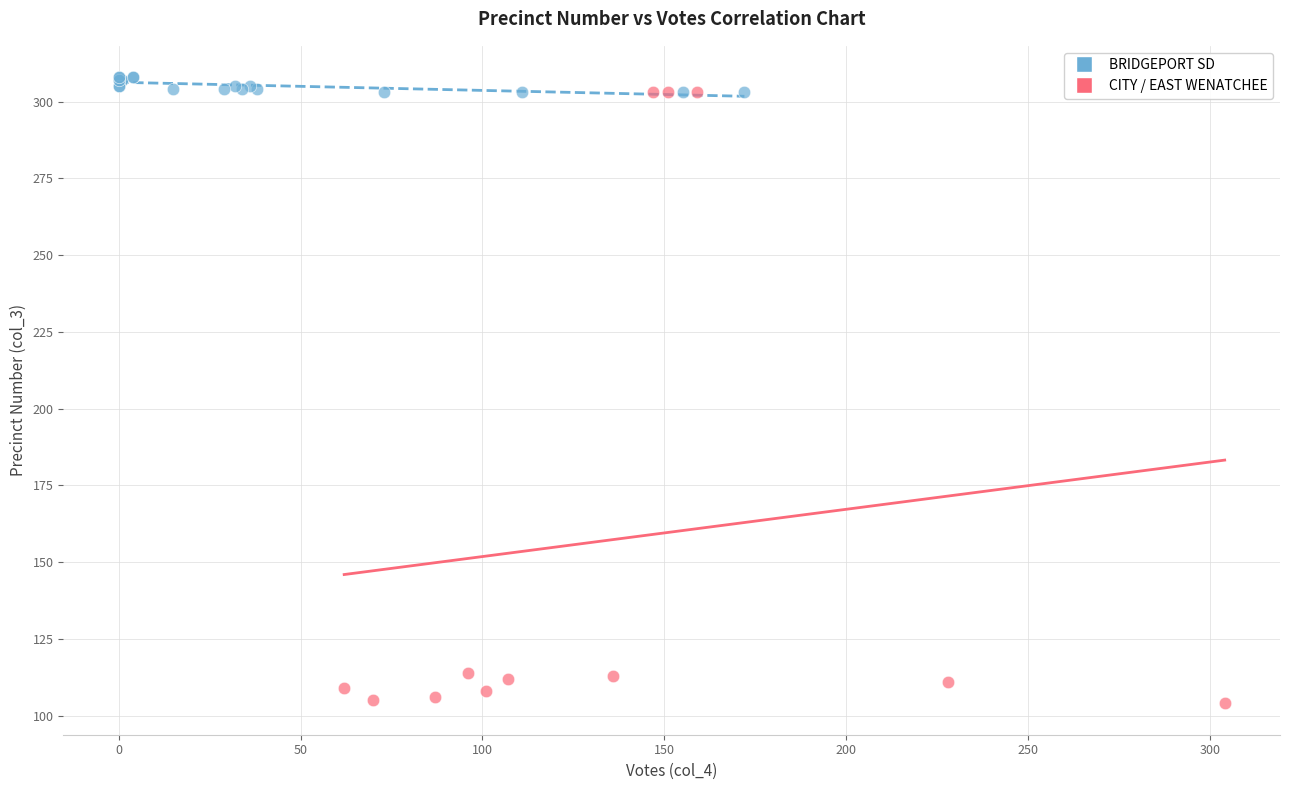

Which series has the largest Y range (max minus min)?

CITY / EAST WENATCHEE